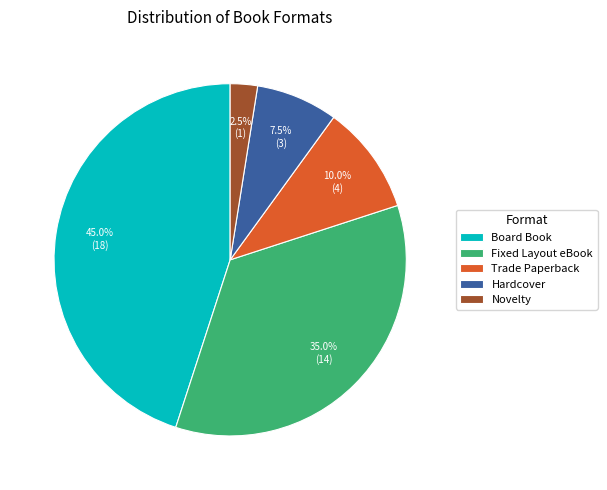

Approximately how many times larger is the value at Board Book compared to Trade Paperback?

4.5